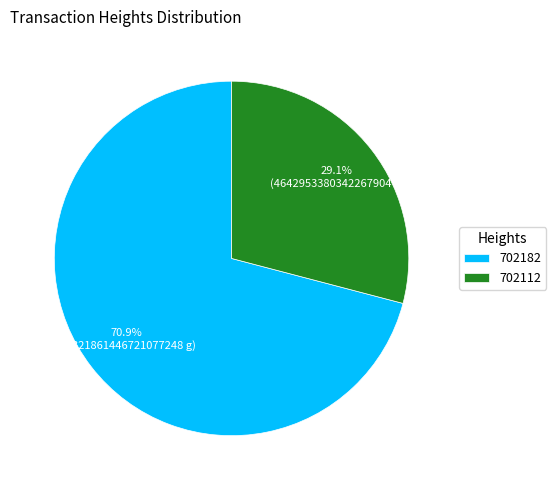

Rank the categories by value from highest to lowest.

702182, 702112